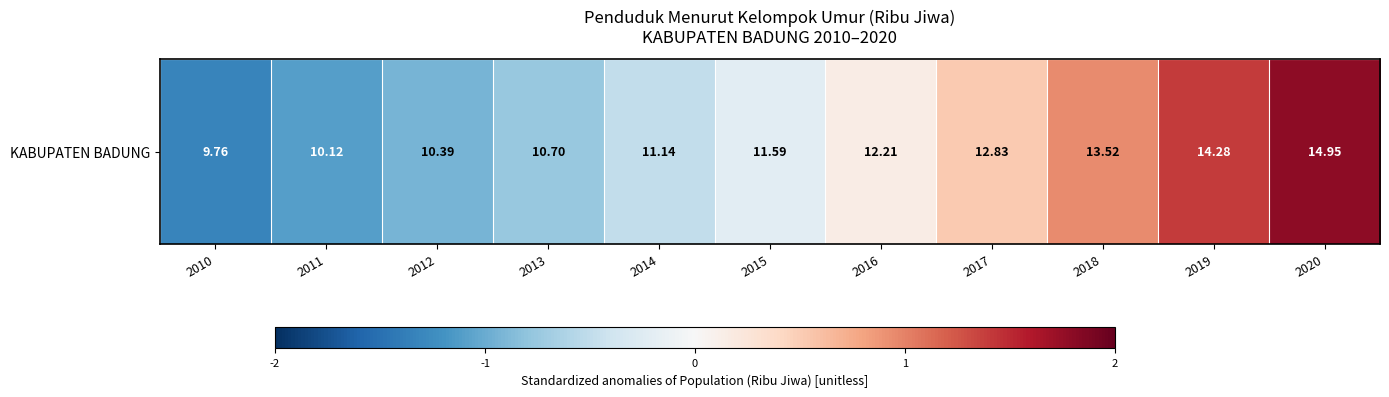

Rank the categories by value from lowest to highest.

2010, 2011, 2012, 2013, 2014, 2015, 2016, 2017, 2018, 2019, 2020